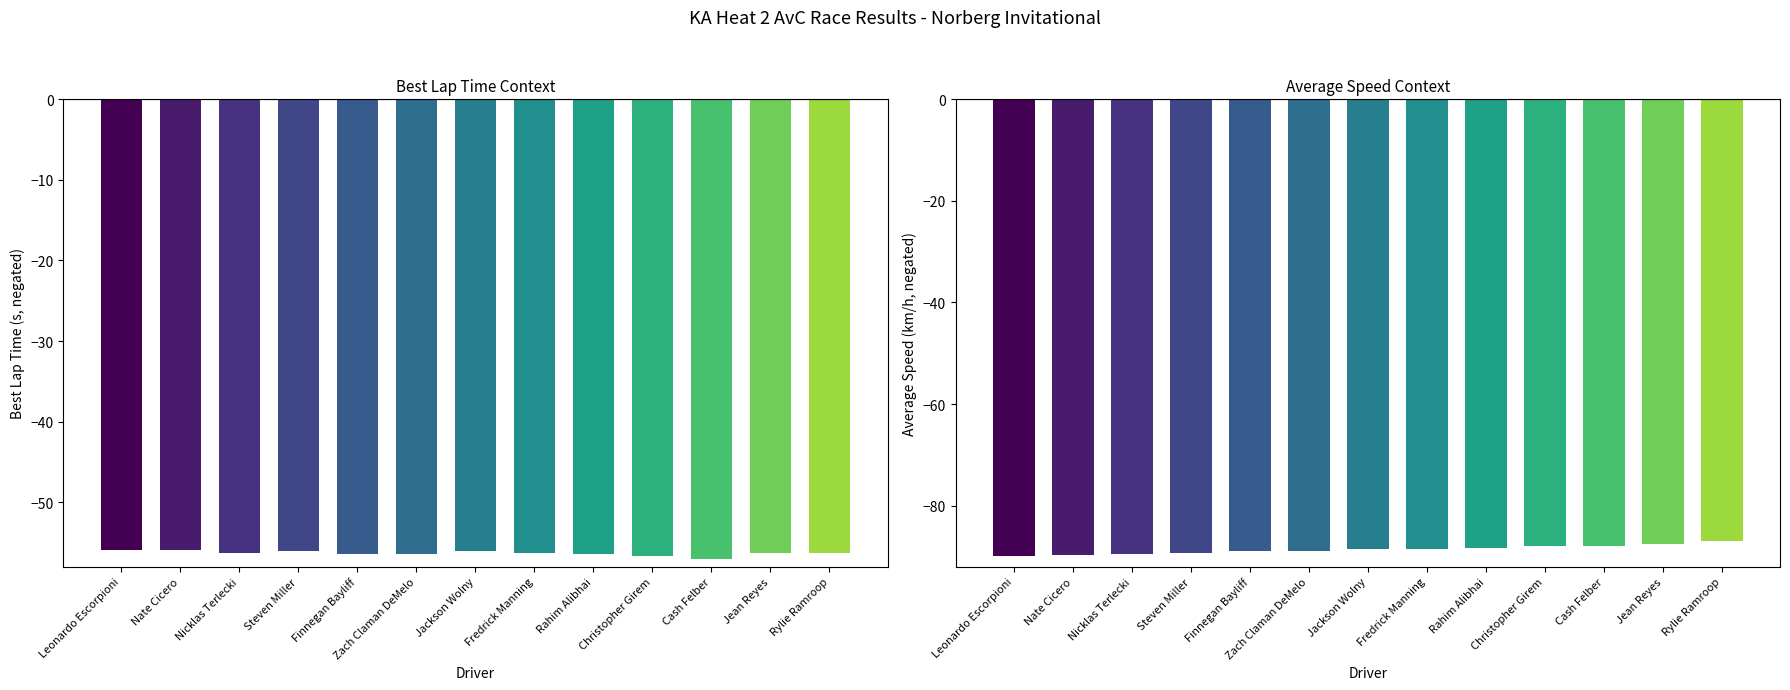

Count the number of categories in the chart.

13